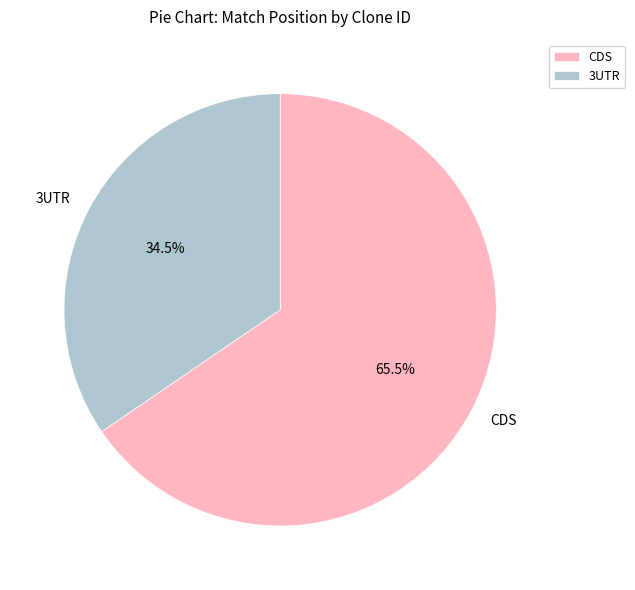

Is there any slice that represents more than half of the pie?

Yes